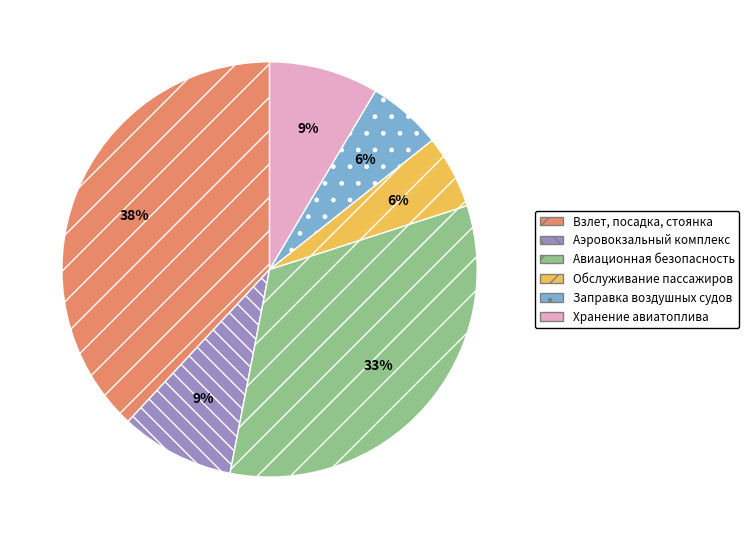

Does Аэровокзальный комплекс account for over 50% of the chart?

No